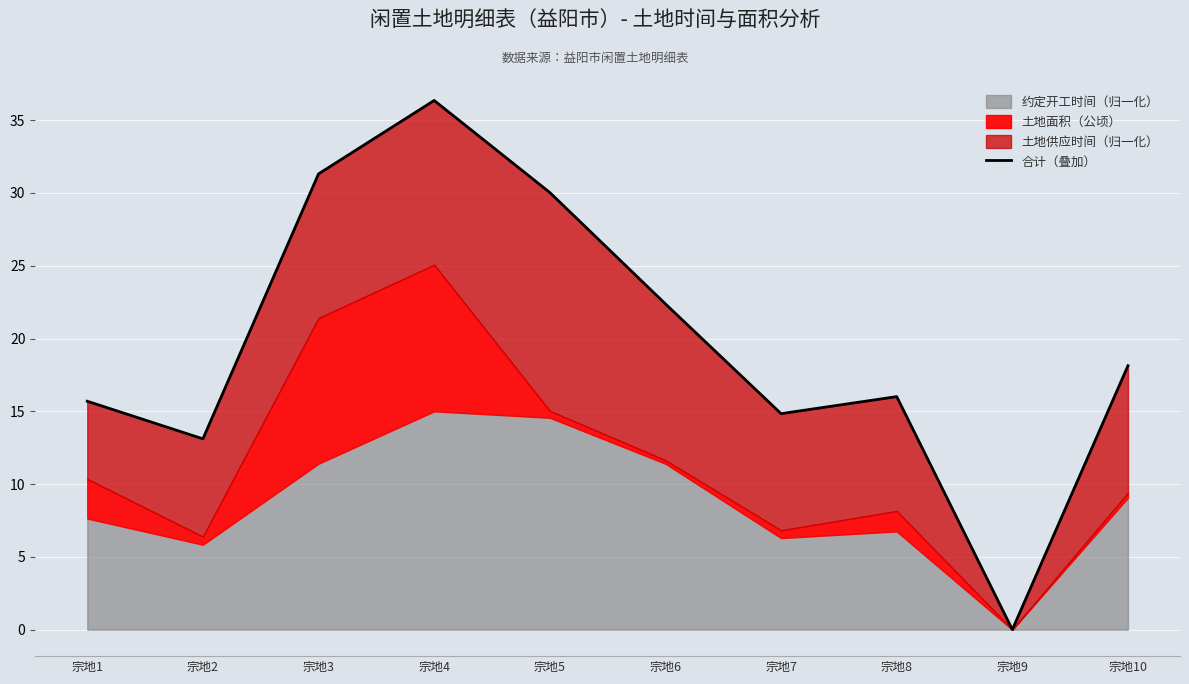

How many lines are shown in the chart?

1